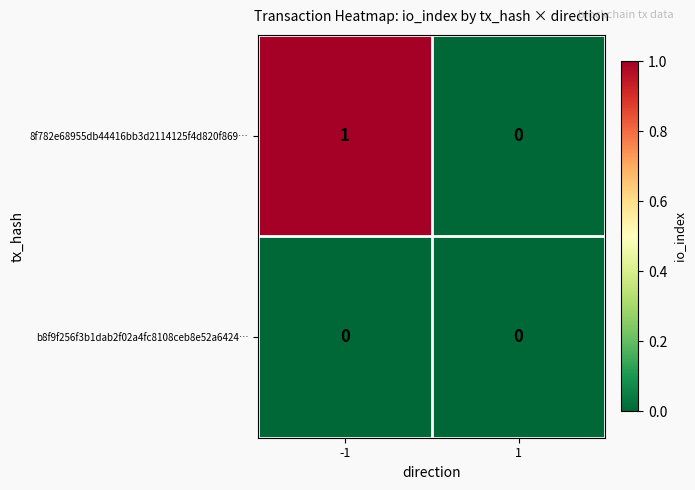

Reading right to left, transcribe all the data shown in this chart.

8f782e68955db44416bb3d2114125f4d820f869…: 0	1
b8f9f256f3b1dab2f02a4fc8108ceb8e52a6424…: 0	0